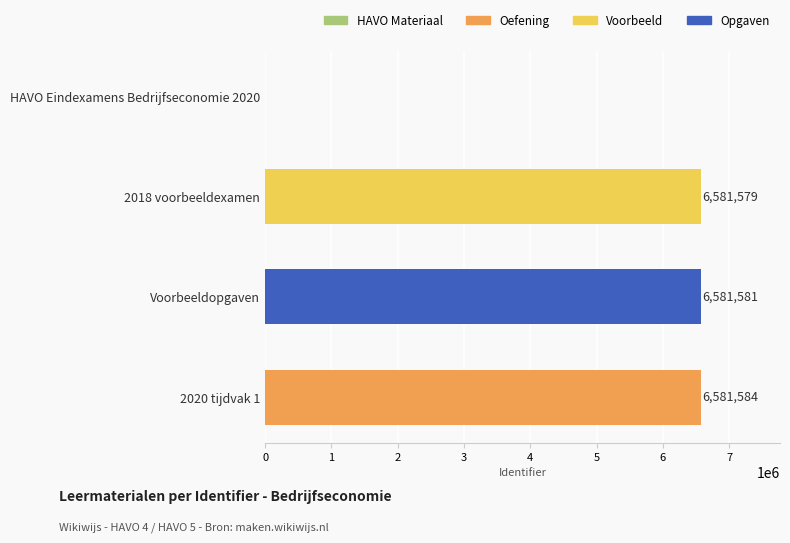

Is it true that the value at 2020 tijdvak 1 is 10390486?

False